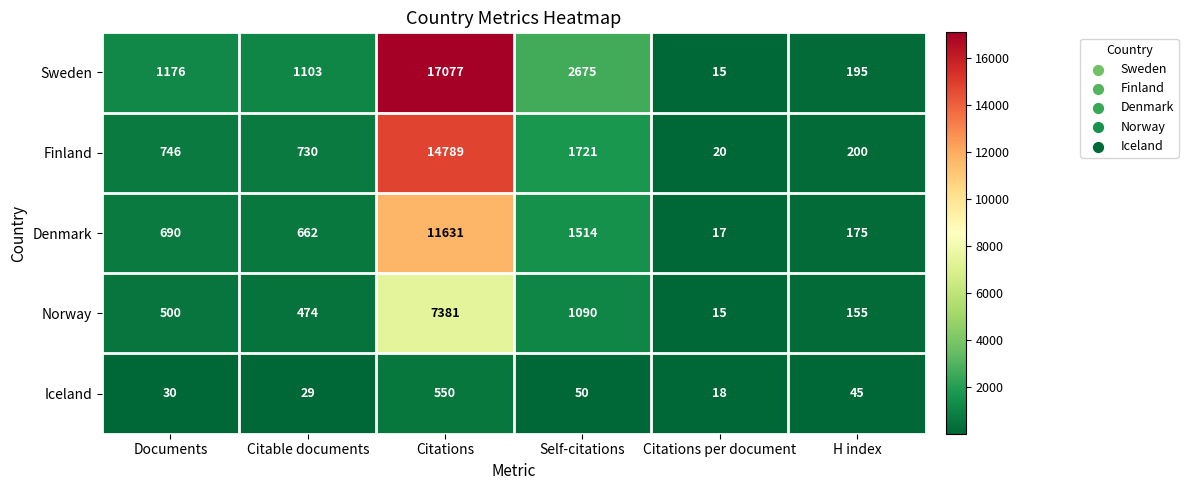

What is the spread (max minus min) of values at Citable documents?

1074